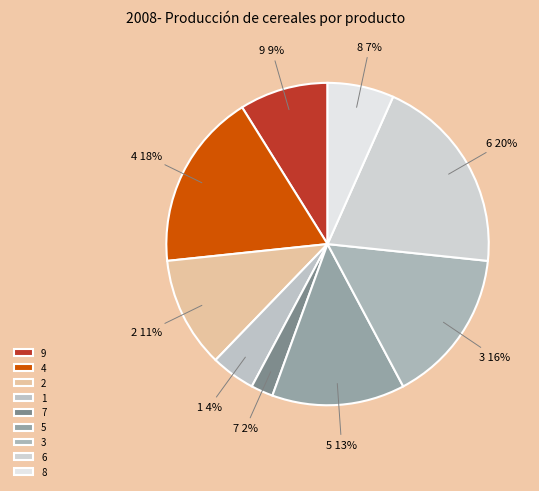

Rank the categories by value from lowest to highest.

7, 1, 8, 9, 2, 5, 3, 4, 6